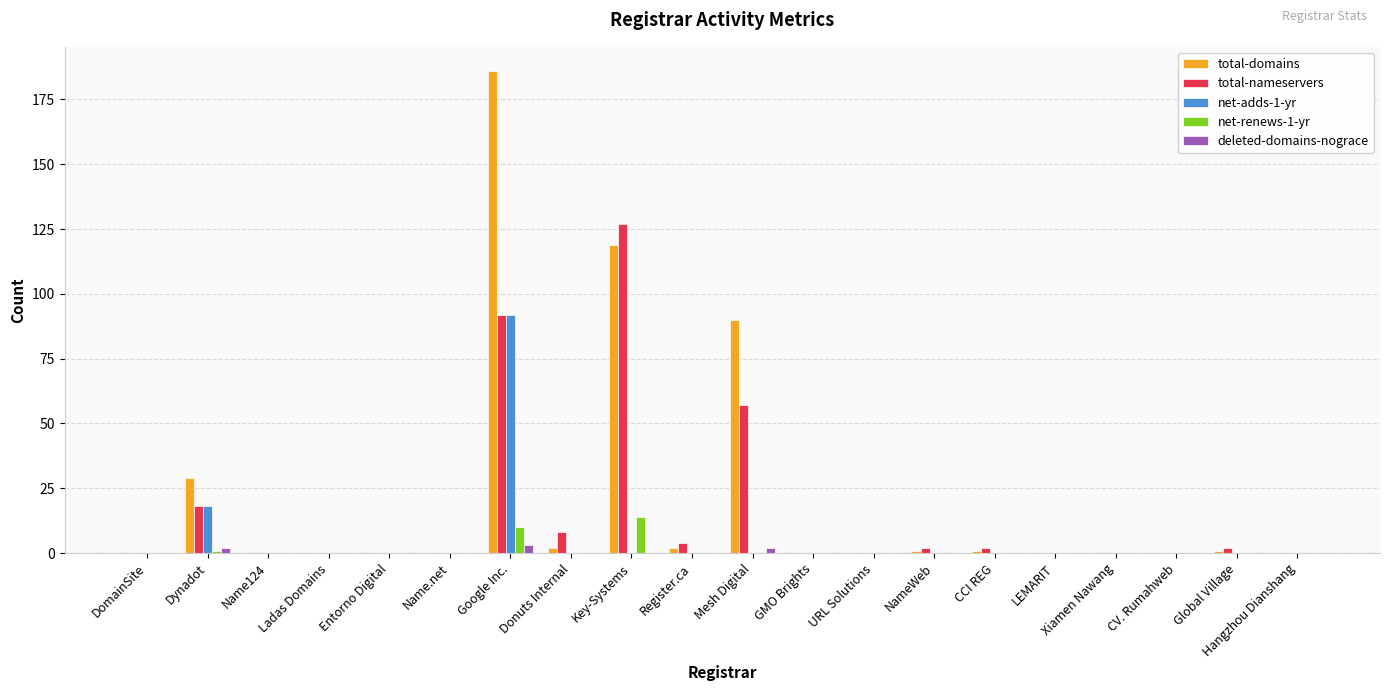

Which category has the highest value across all series?

Google Inc.